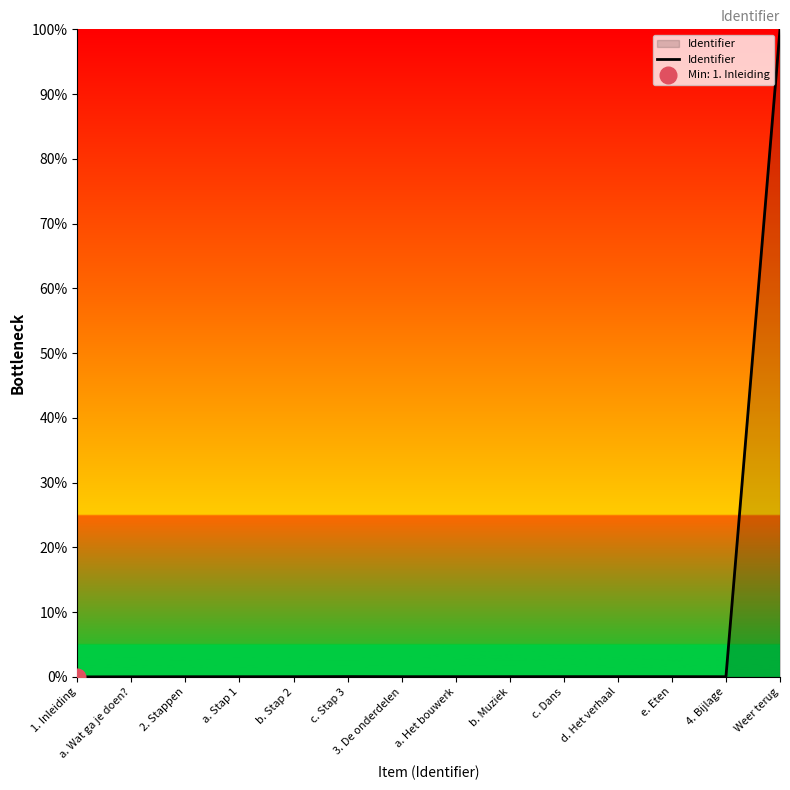

The value of Identifier at a. Wat ga je doen? is 0.0. True or false?

True